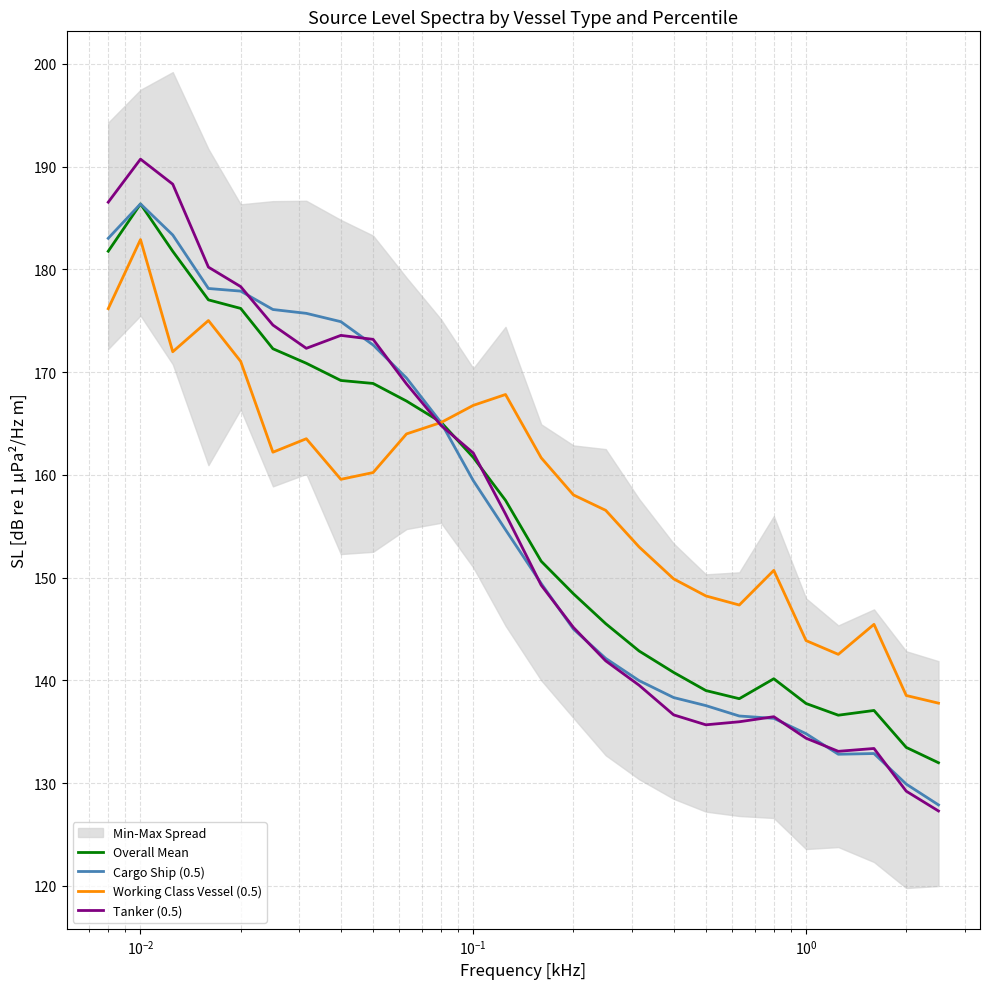

What is the highest value of the Cargo Ship (0.5) series?

186.4